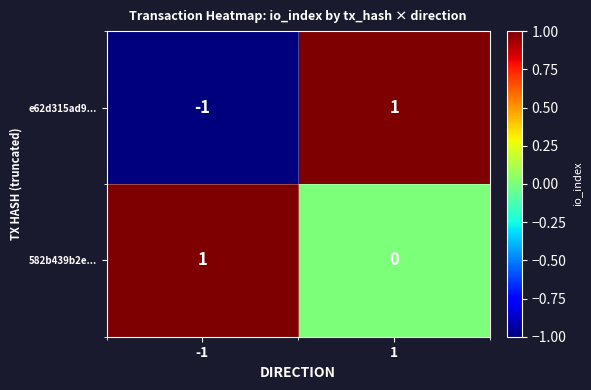

Is the value of e62d315ad9... at -1 greater than the value of 582b439b2e... at -1?

No